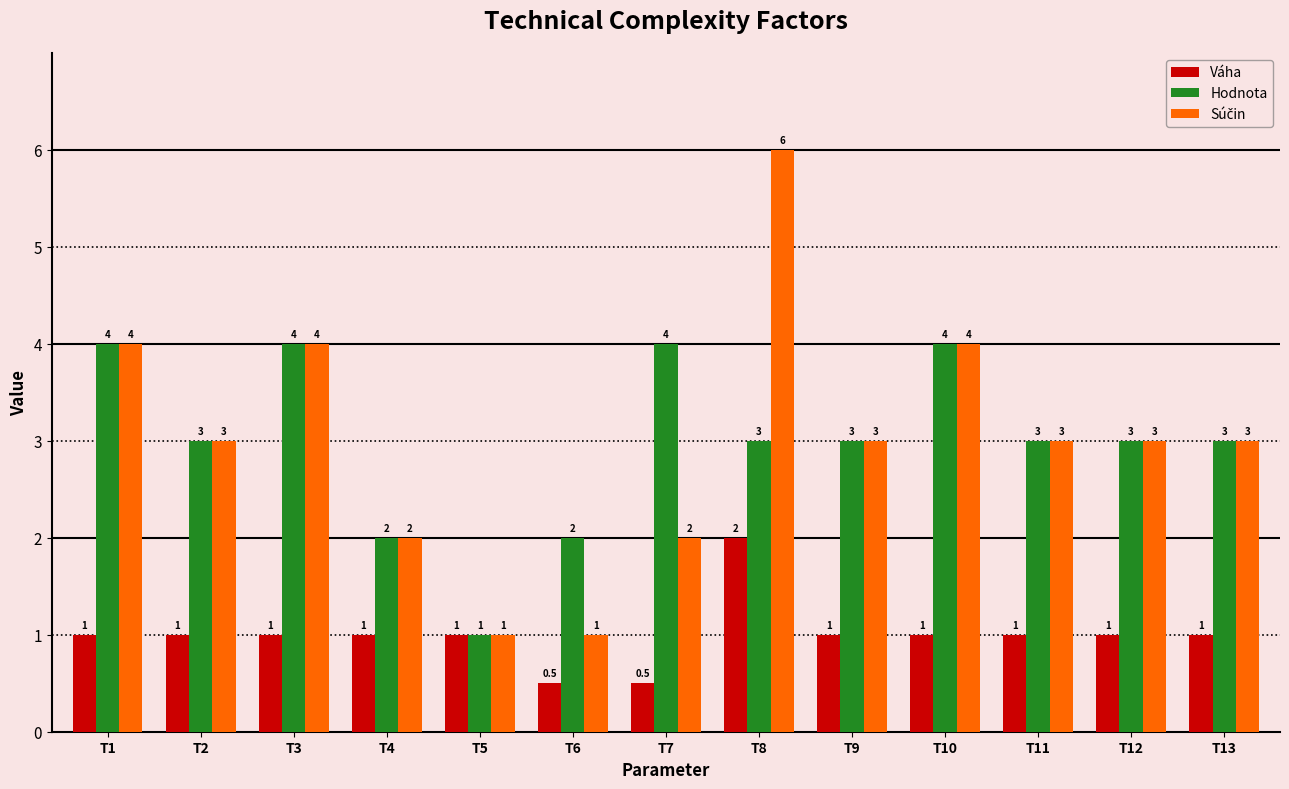

The Váha series shows 1.0 at T1. True or false?

True